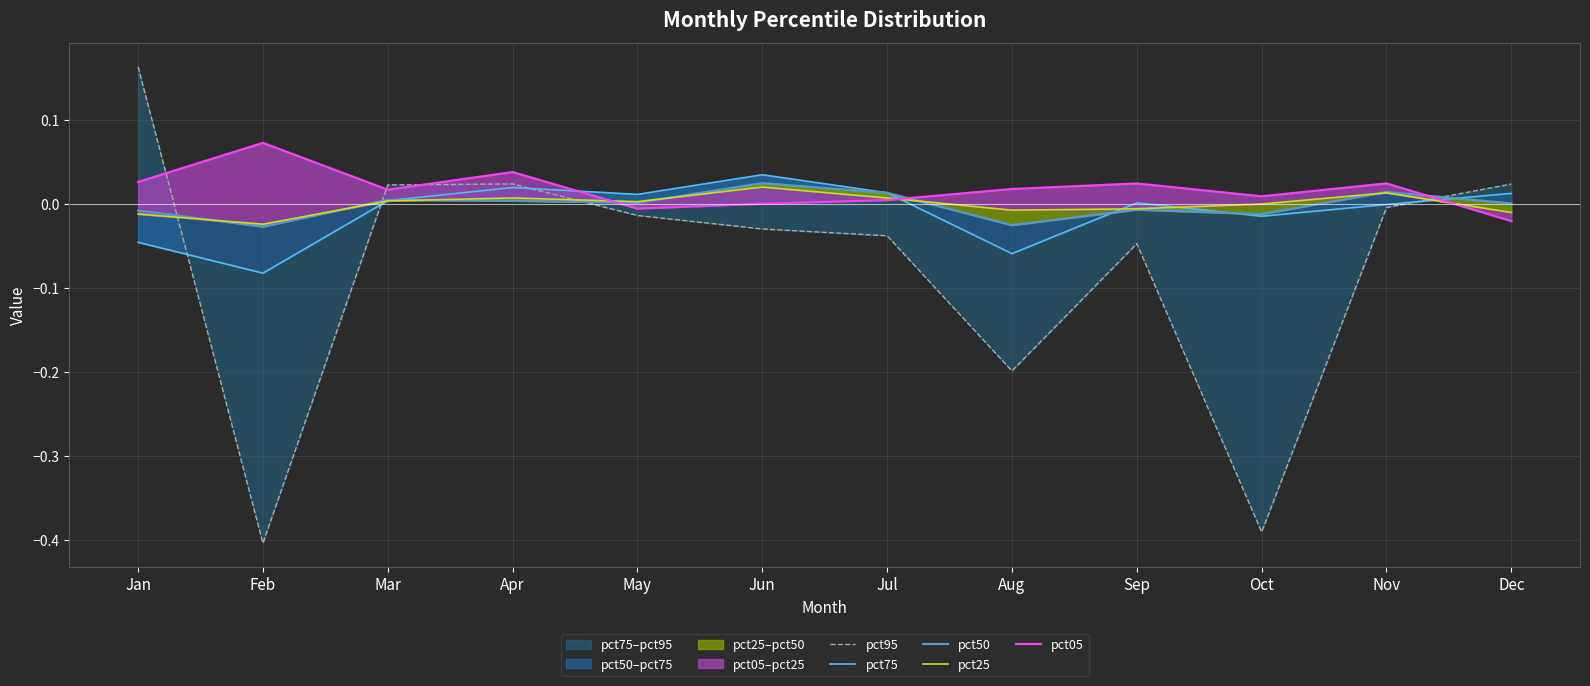

Between Jun and Jul, which series saw the biggest shift?

pct75